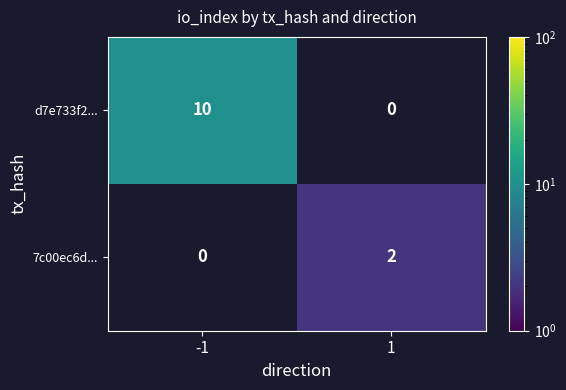

What is the difference between the maximum and minimum values in the d7e733f2... series?

10